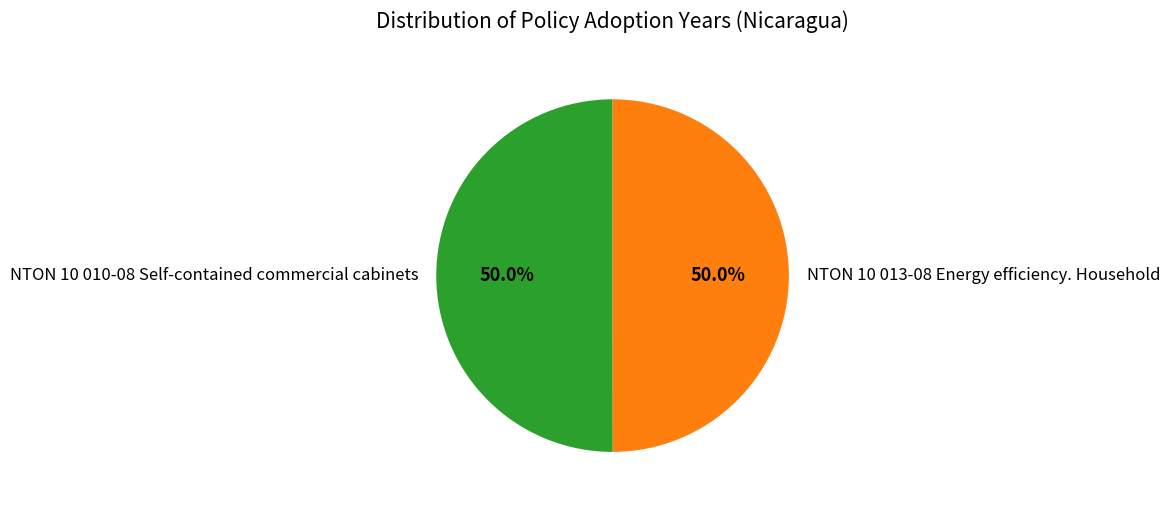

To the nearest percent, what percentage of the pie is NTON 10 013-08 Energy efficiency. Household?

50%